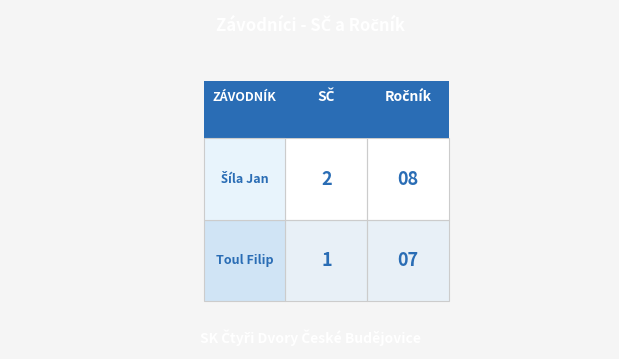

At which category does the chart reach its peak across all series?

1